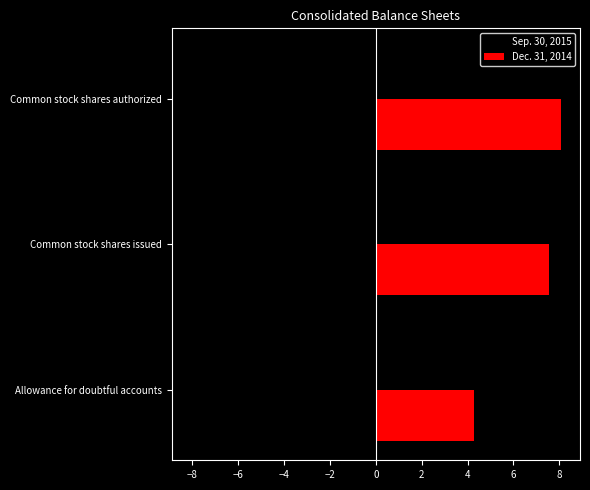

What is the spread (max minus min) of values at Allowance for doubtful accounts?

8.6